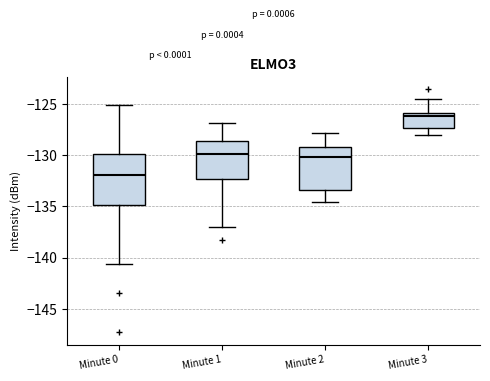

Reading left to right, transcribe this box plot: for each box, give where its median line is, the range the box spans, and where its two whiskers end, as read against the y-axis. The values are not printed on the chart, so give them approximately, as read against the axis.

Minute 0: median -132.0, box -135.0 to -130.0, whiskers -140.5 to -125.0
Minute 1: median -130.0, box -132.5 to -128.5, whiskers -137.0 to -127.0
Minute 2: median -130.0, box -133.5 to -129.0, whiskers -134.5 to -128.0
Minute 3: median -126.0 (just below the box's upper edge), box -127.5 to -126.0, whiskers -128.0 to -124.5